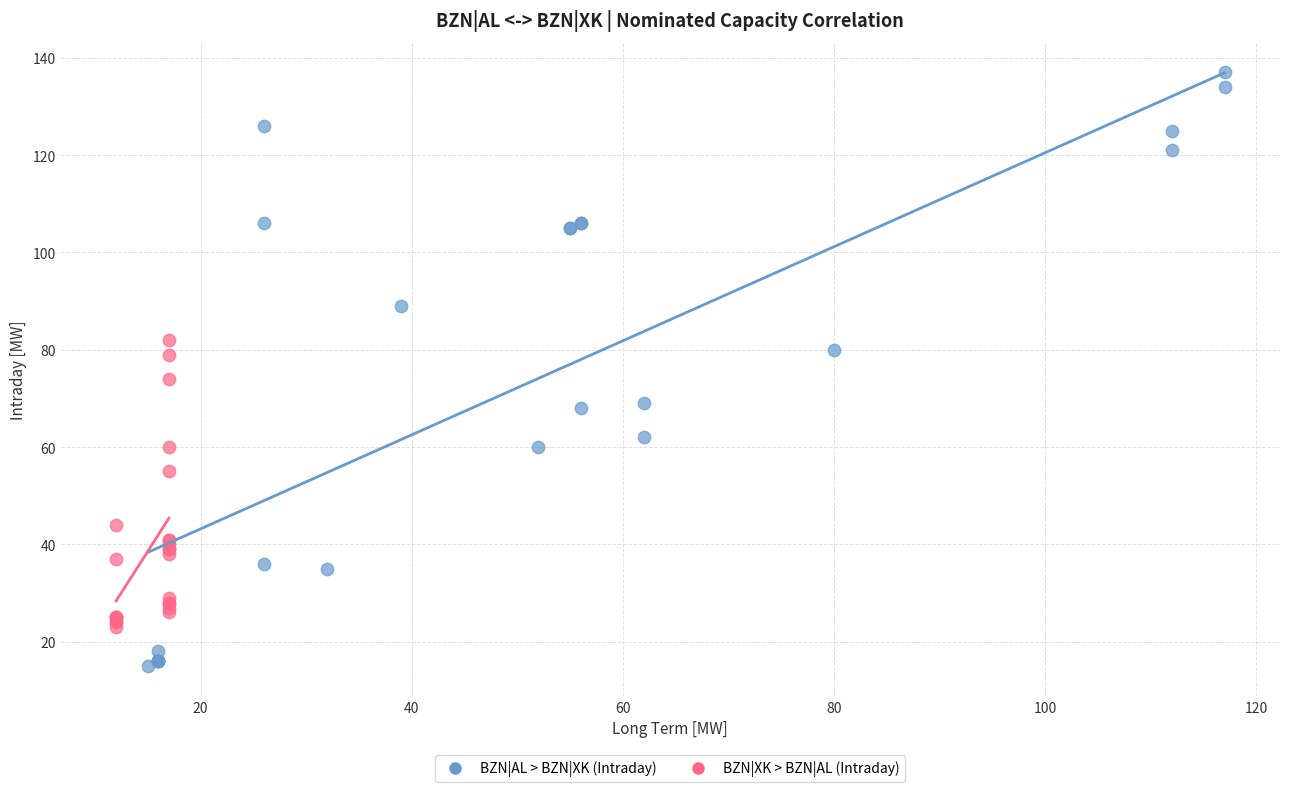

Which series contains the highest Y value?

BZN|AL > BZN|XK (Intraday)